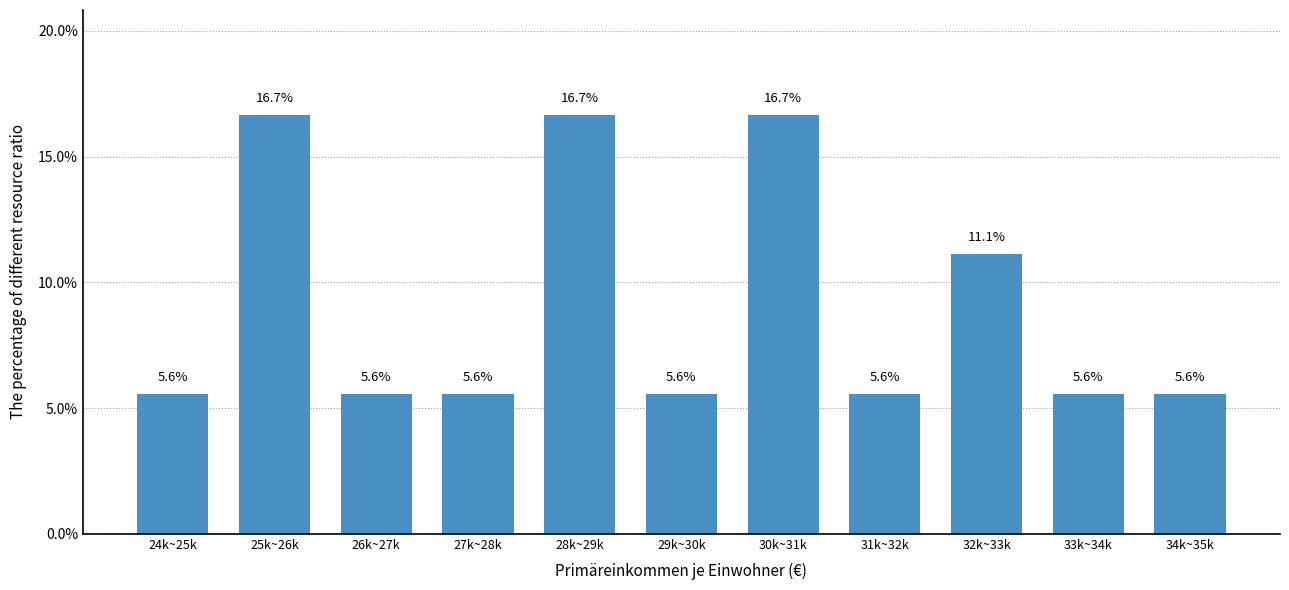

Reading left to right, list all the values displayed in this chart.

5.6	16.7	5.6	5.6	16.7	5.6	16.7	5.6	11.1	5.6	5.6